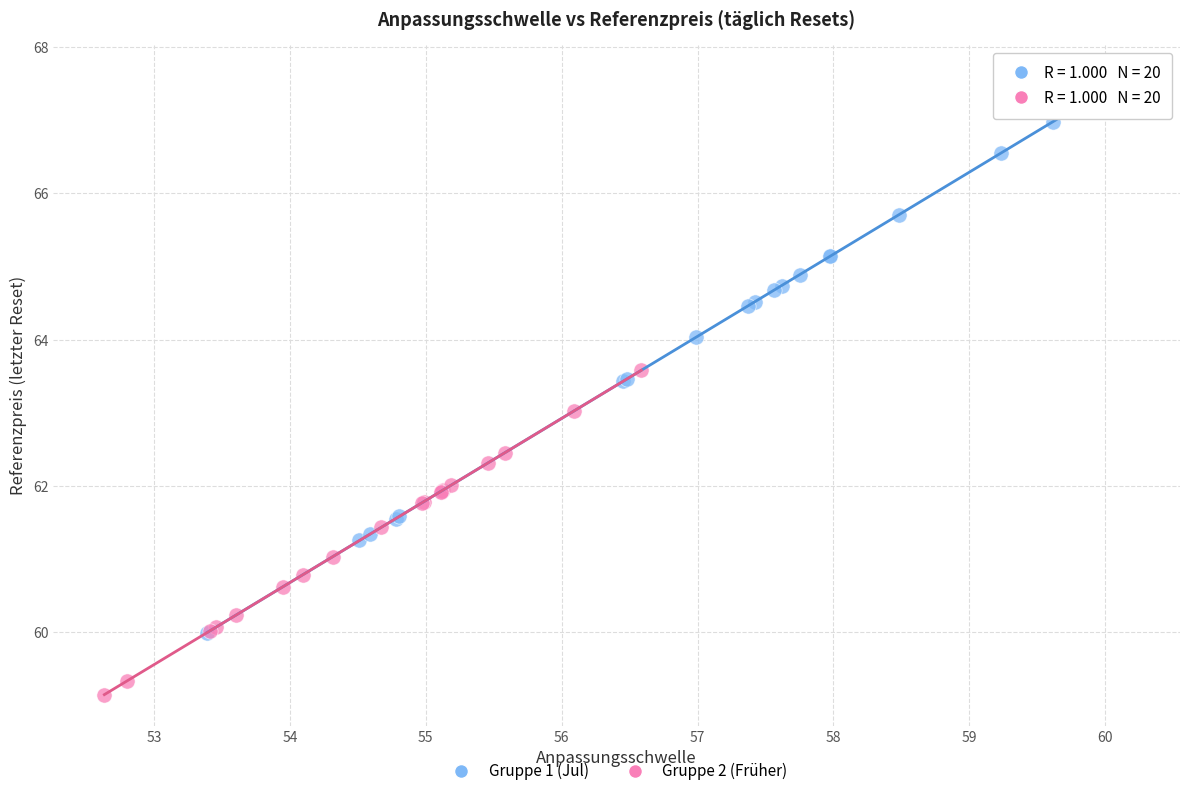

Which series has the largest Y range (max minus min)?

Gruppe 1 (Jul)